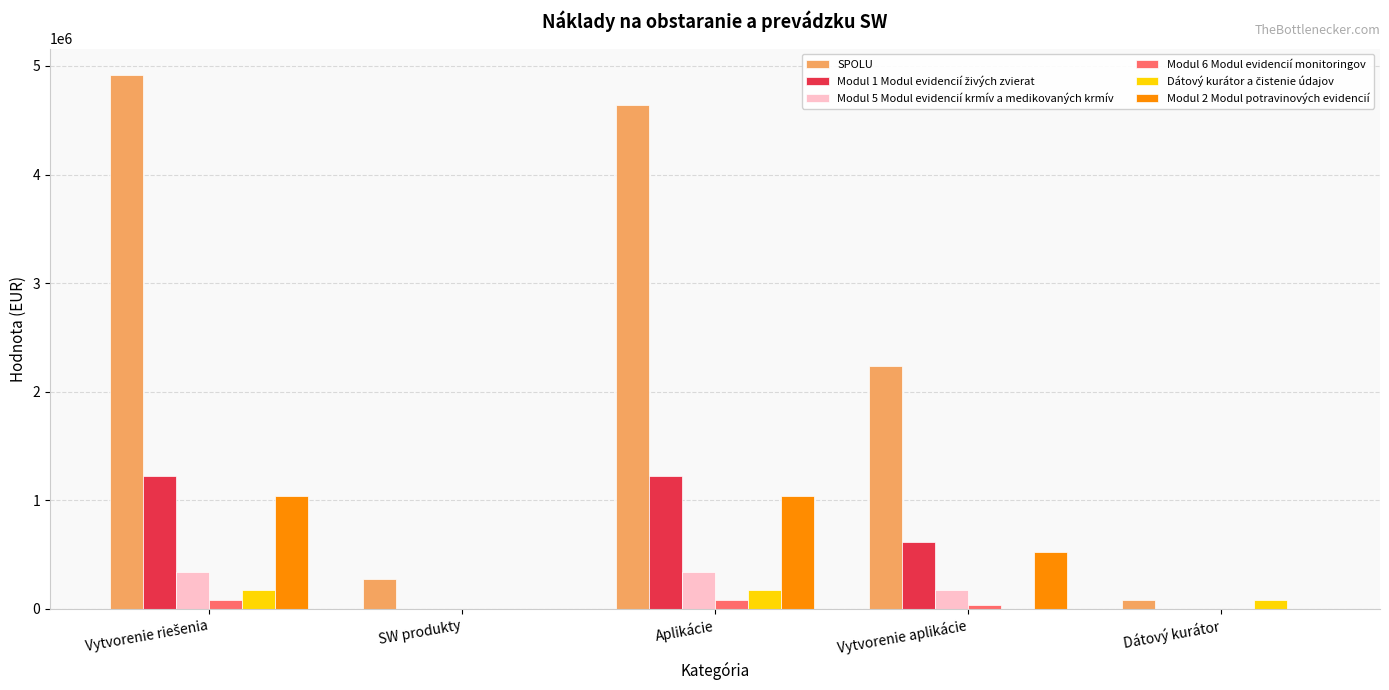

Count the number of categories in the chart.

5